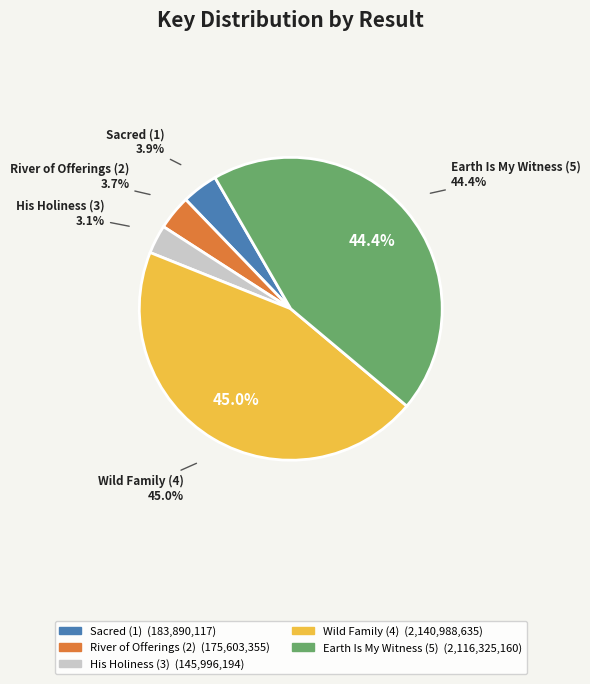

What is the largest slice in the pie chart?

Wild Family (4)